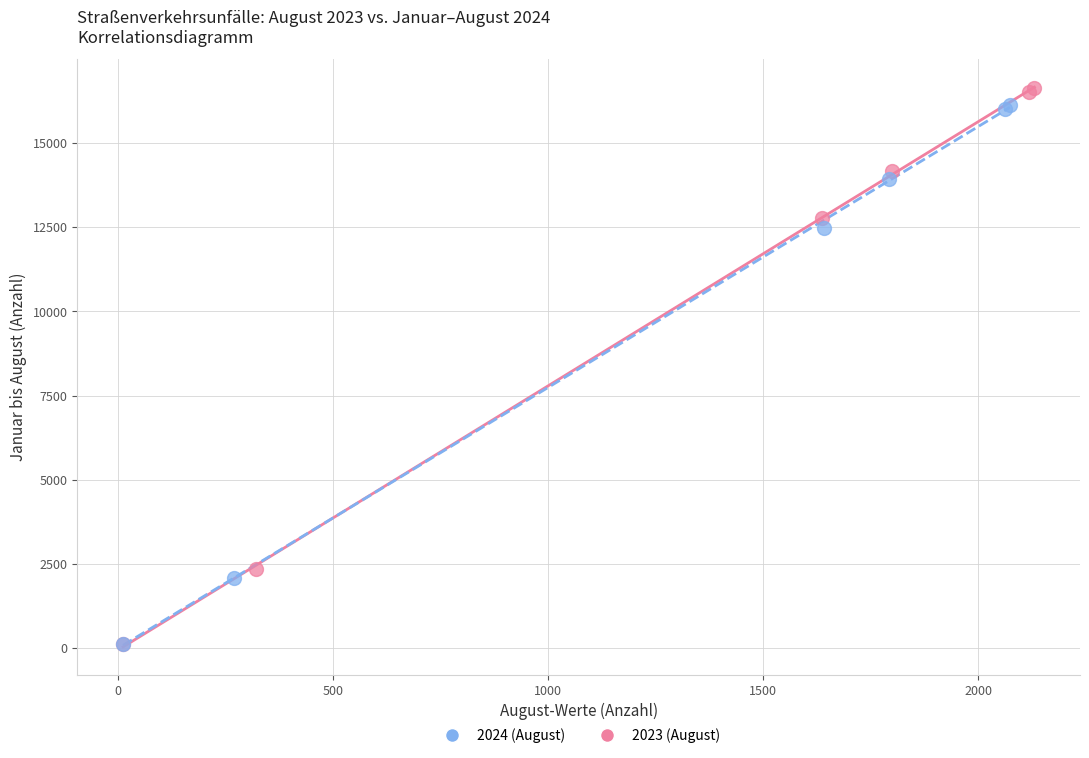

Which series reaches the maximum Y coordinate?

2023 (August)